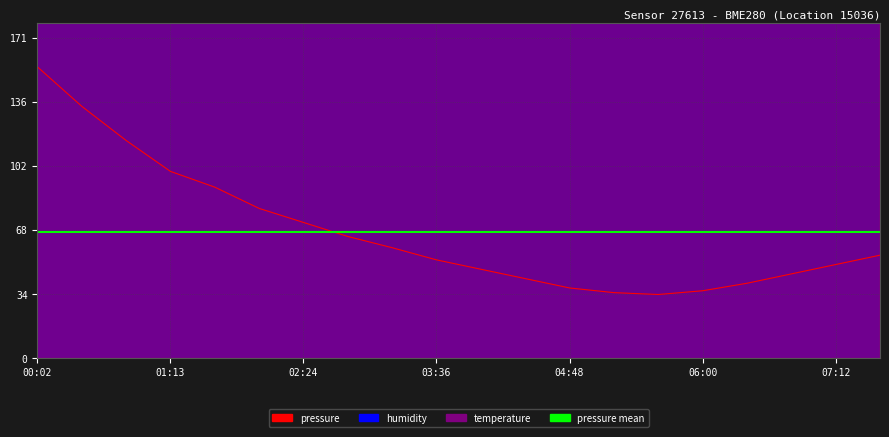

What is the difference between the humidity values at 03:12 and 05:36?

36.0